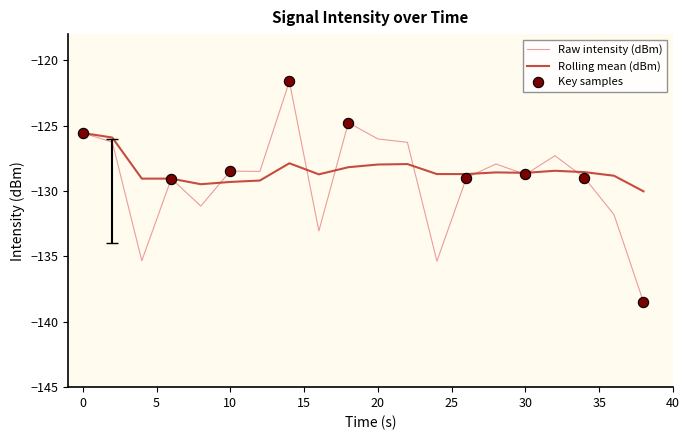

At how many categories does at least one series exceed -135?

20